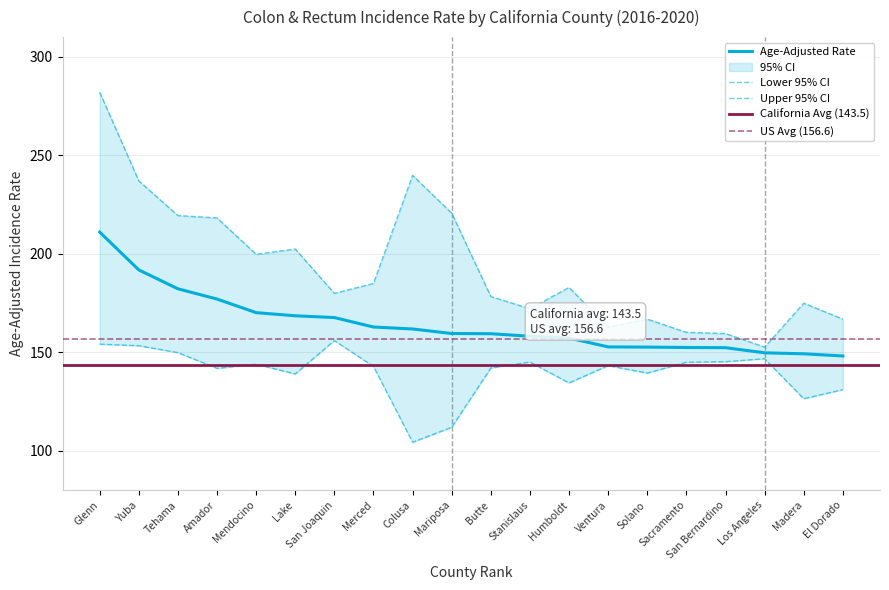

Does the chart have visible grid lines?

Yes